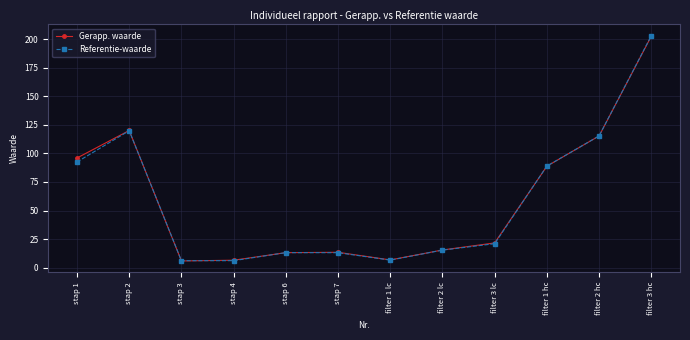

What is the label of the 10th point from the left?

filter 1 hc